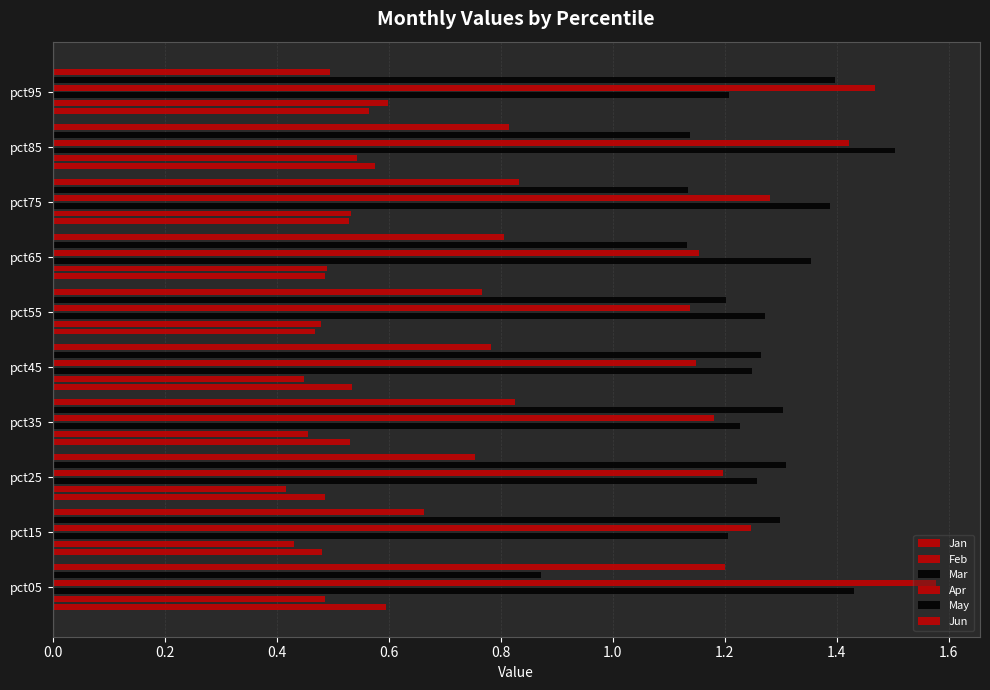

What is the sum of all Mar values?

13.1